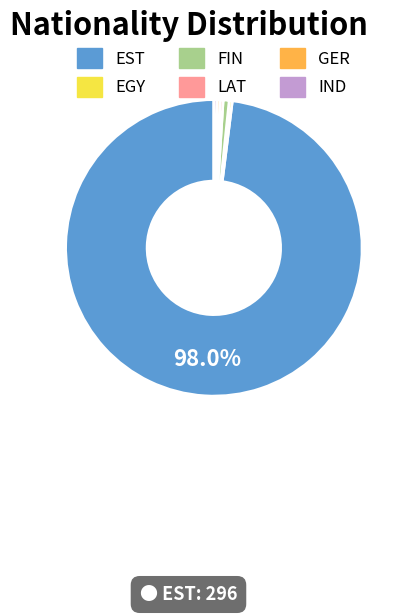

What is the ratio of the value at GER to the value at LAT?

1.0